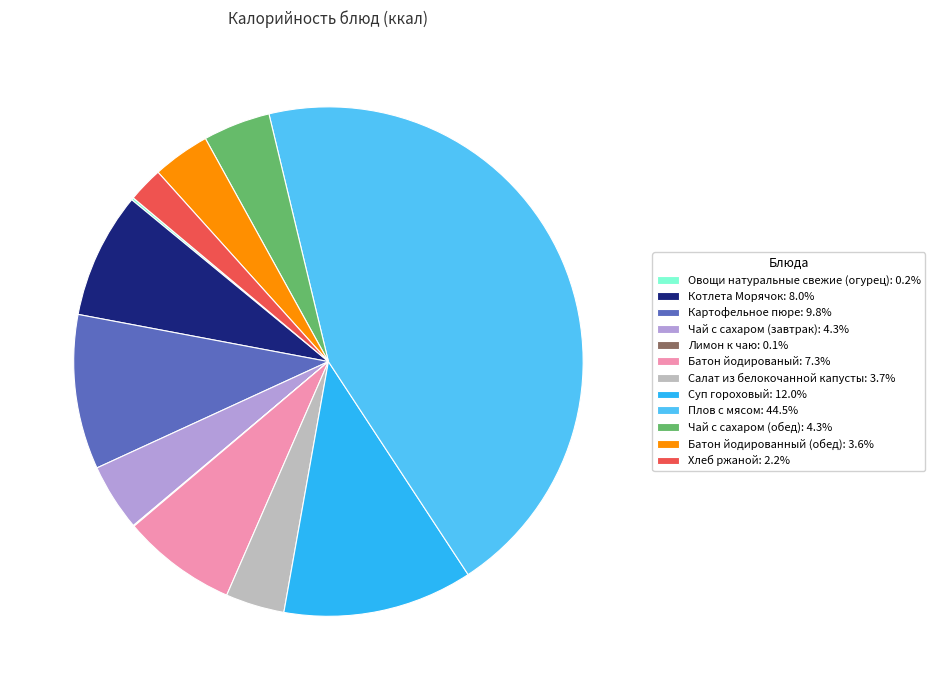

Does Чай с сахаром (обед): 4.3% represent more than half of the total?

No